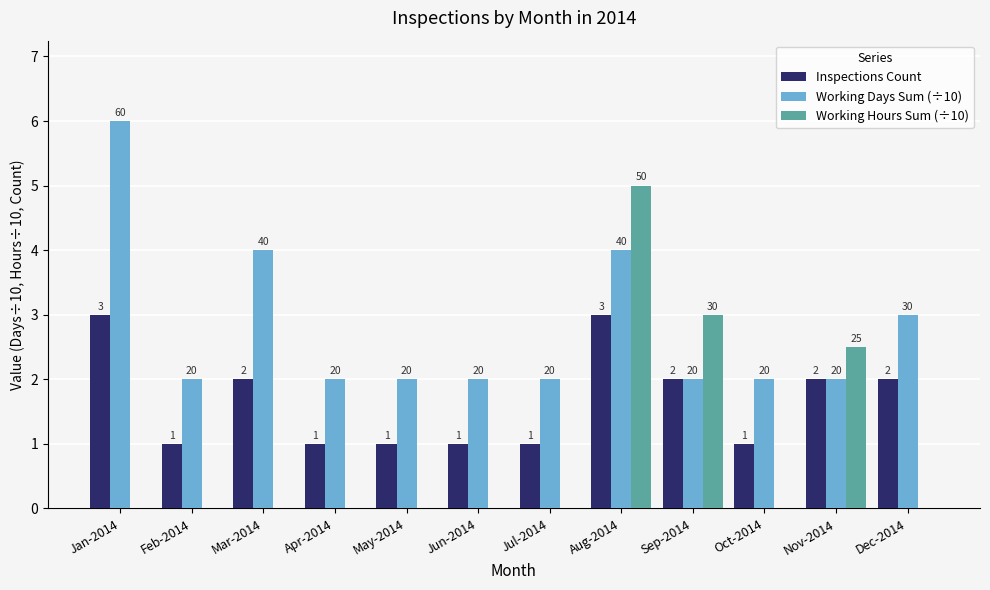

What are all the series names shown in the legend?

Inspections Count, Working Days Sum (÷10), Working Hours Sum (÷10)